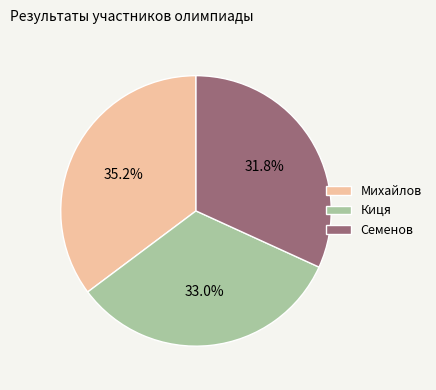

Is there a majority slice in this chart?

No